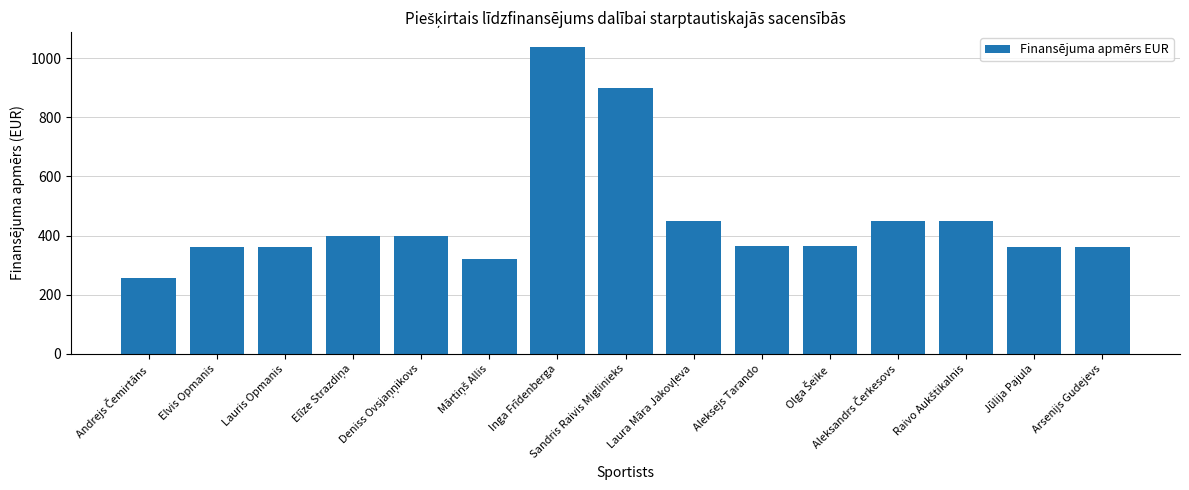

Reading left to right, list all the values displayed in this chart.

256	360	360	400	400	320	1036	900	450	365	365	450	450	360	360